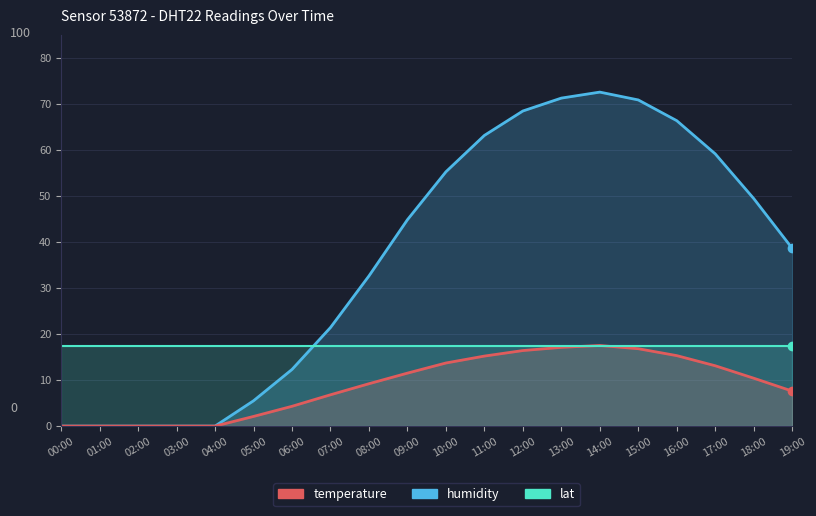

What is the maximum value for temperature?

17.5